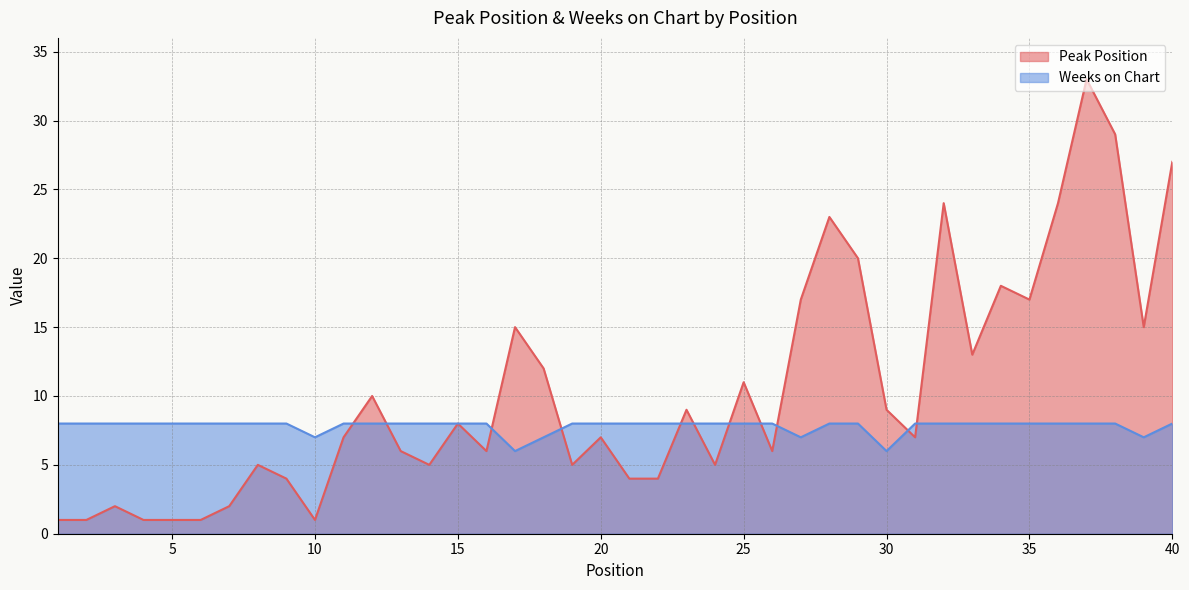

Count the number of data series in this chart.

2